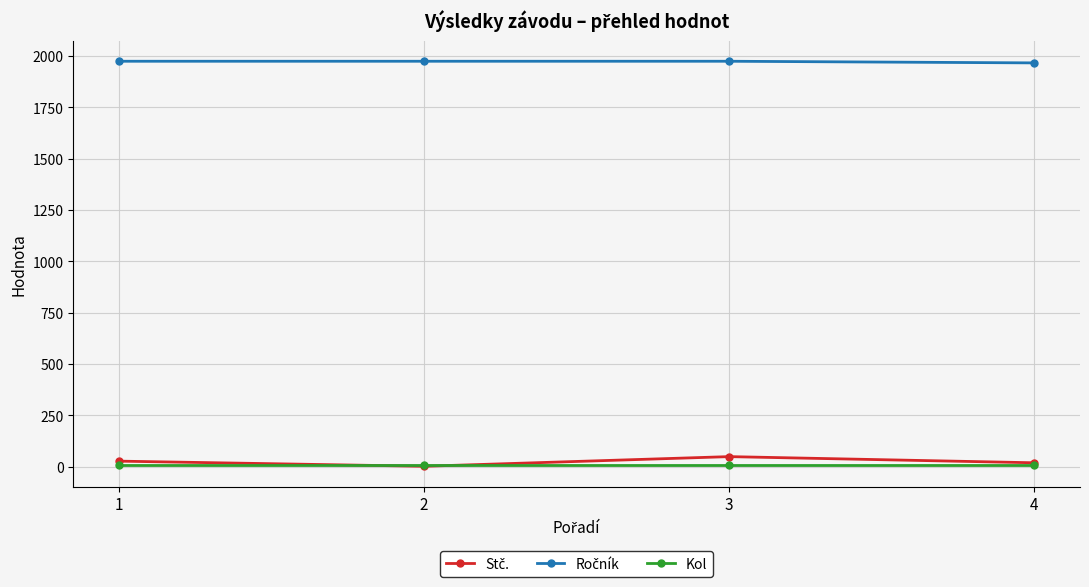

What is the maximum value shown in the chart?

1974